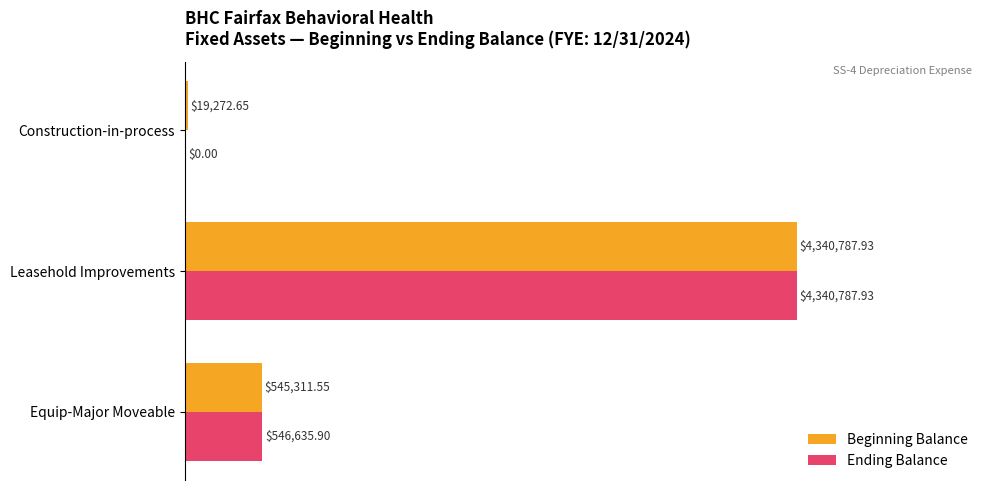

What are all the series names shown in the legend?

Beginning Balance, Ending Balance